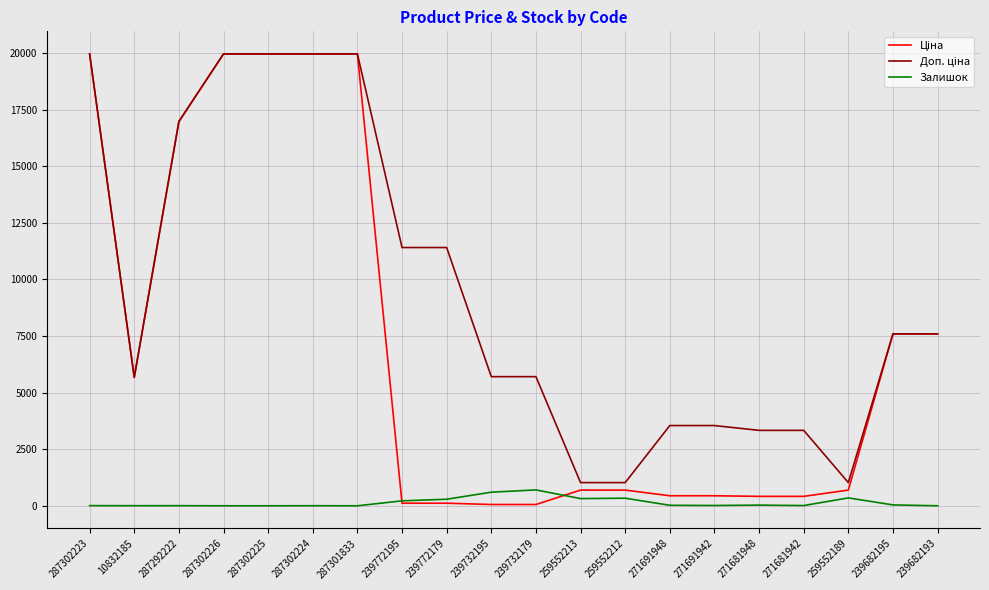

What is the greatest value displayed?

19964.2